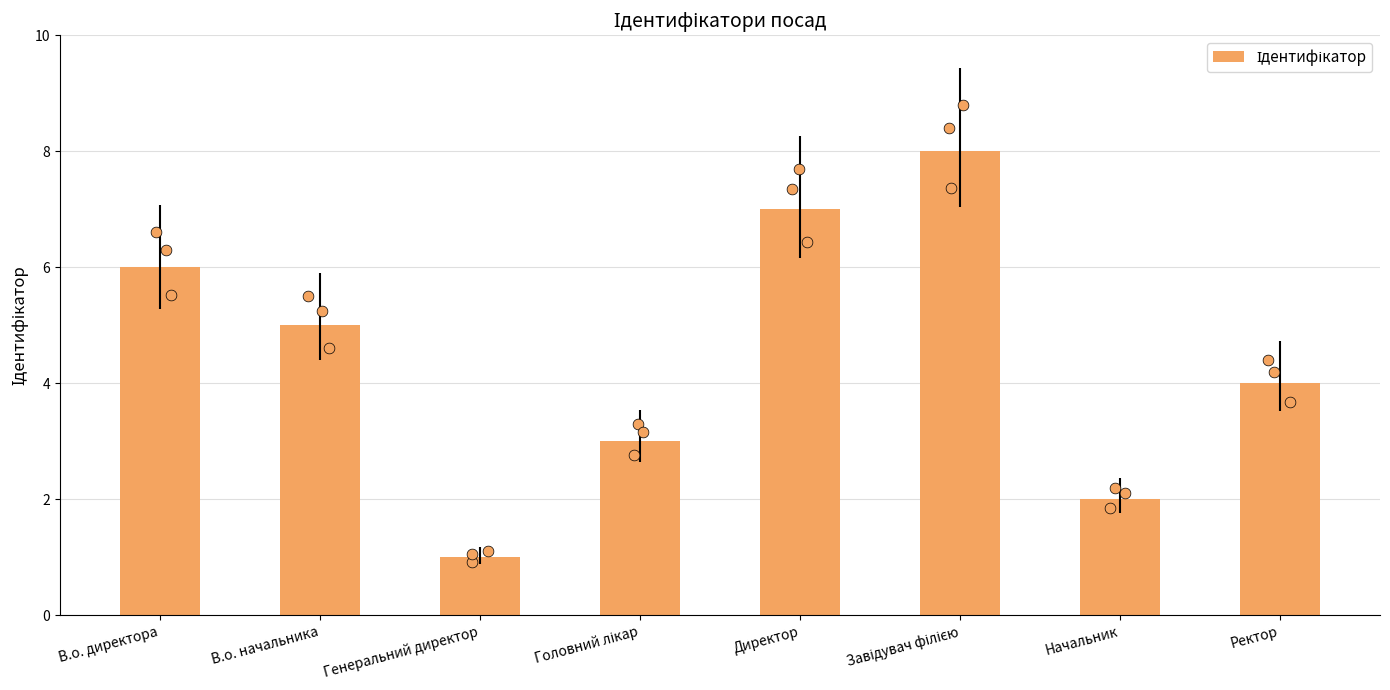

Approximately how many times larger is the value at Директор compared to В.о. начальника?

1.4